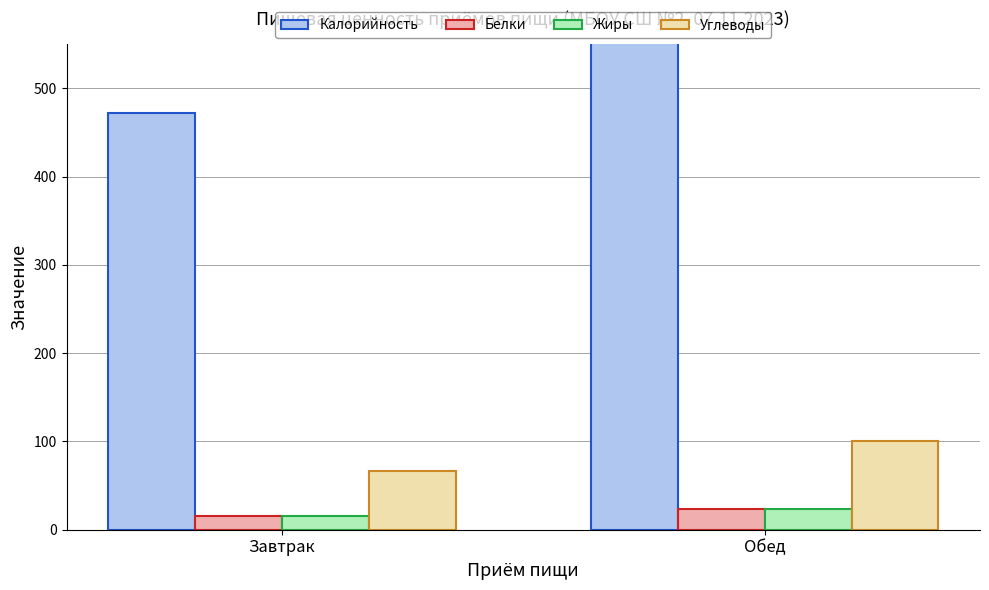

What position from the left is Обед?

2